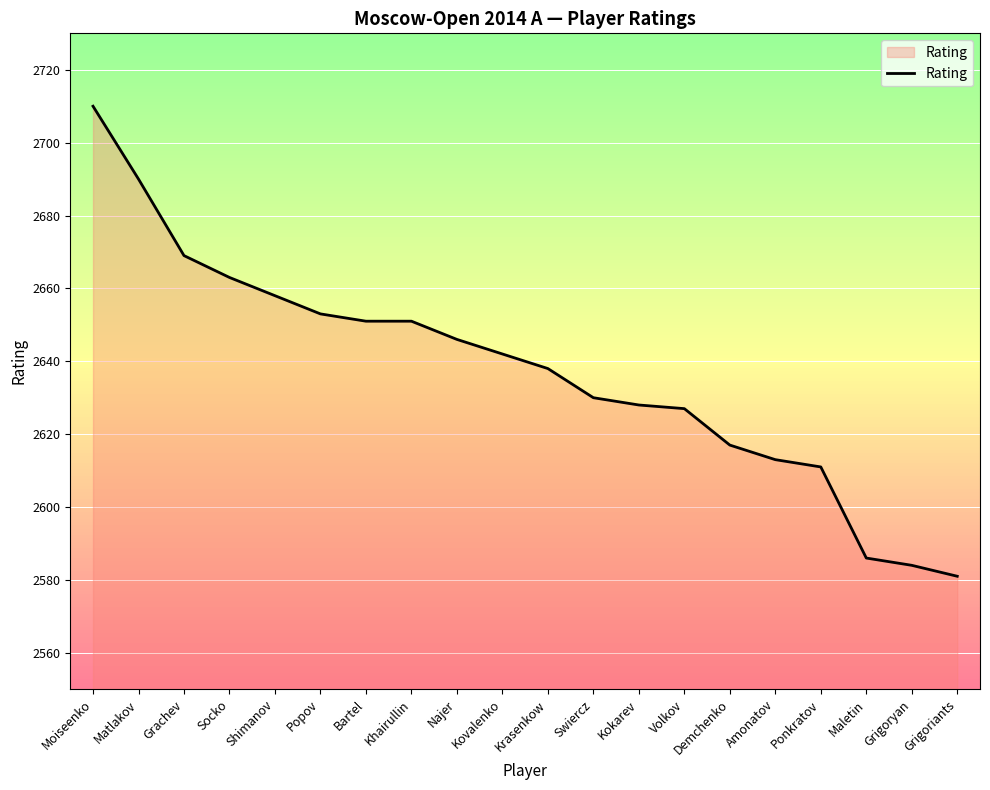

What position from the left is Bartel?

7